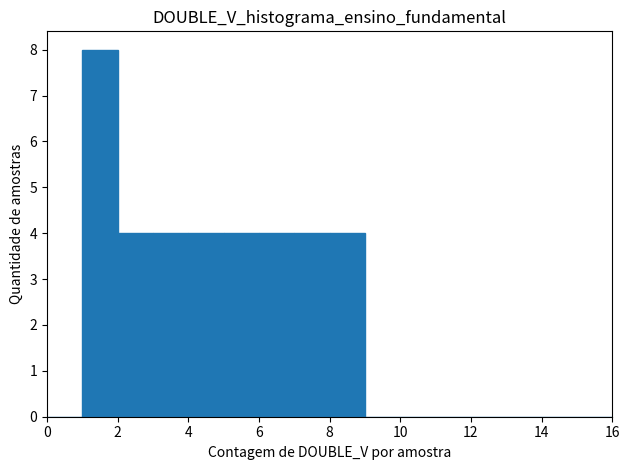

Reading left to right, list every bar in this chart as the range it spans on the x-axis followed by its height. The values are not printed on the chart, so give them approximately, as read against the axis.

0 to 1: 0
1 to 2: 8
2 to 3: 4
3 to 4: 4
4 to 5: 4
5 to 6: 4
6 to 7: 4
7 to 8: 4
8 to 9: 4
9 to 10: 0
10 to 11: 0
11 to 12: 0
12 to 13: 0
13 to 14: 0
14 to 15: 0
15 to 16: 0